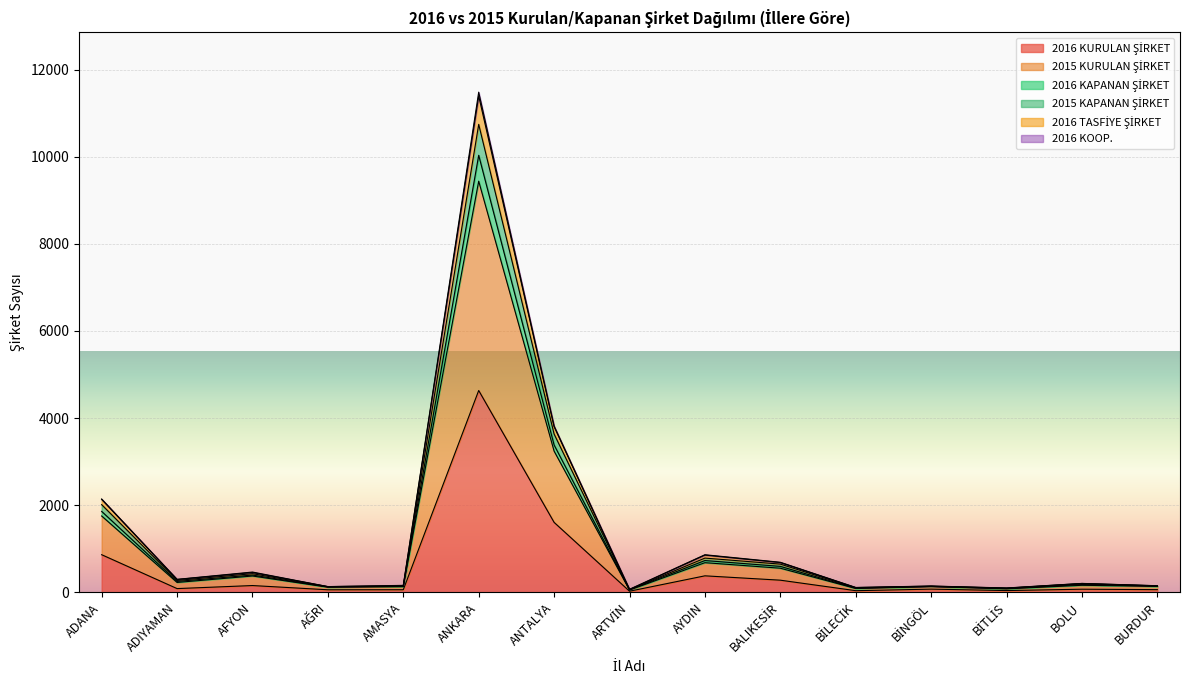

What is the minimum value shown in the chart?

27